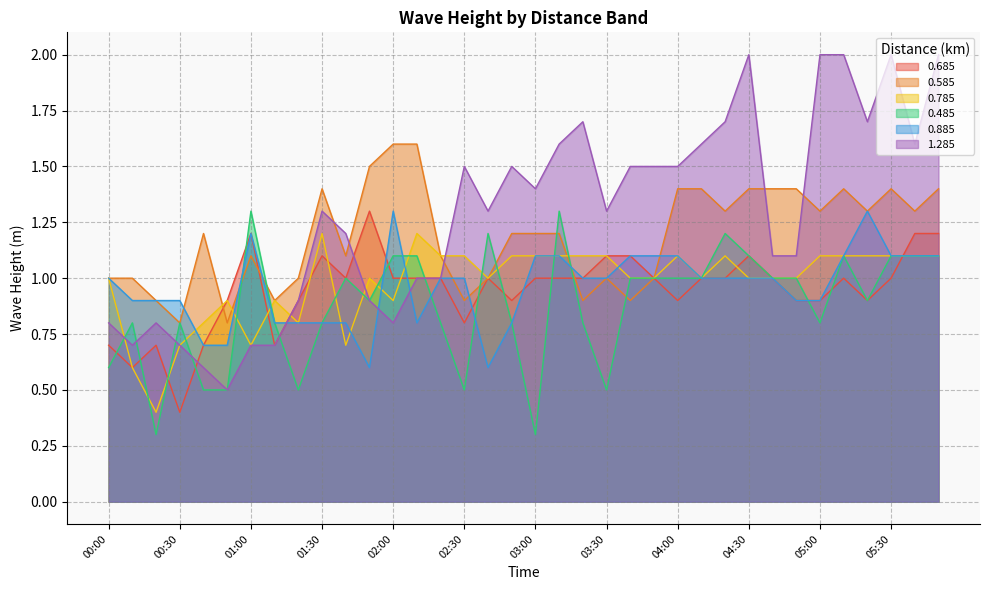

What is the label of the 25th point from the right?

01:50